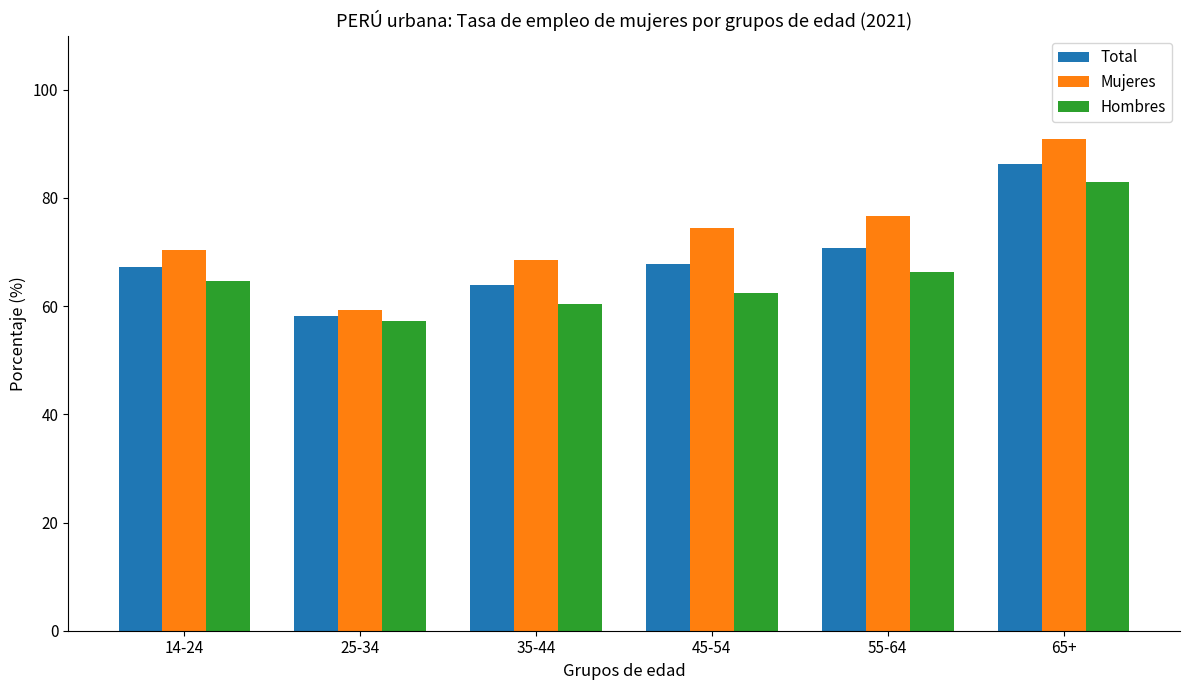

At how many categories does at least one series exceed 58?

6